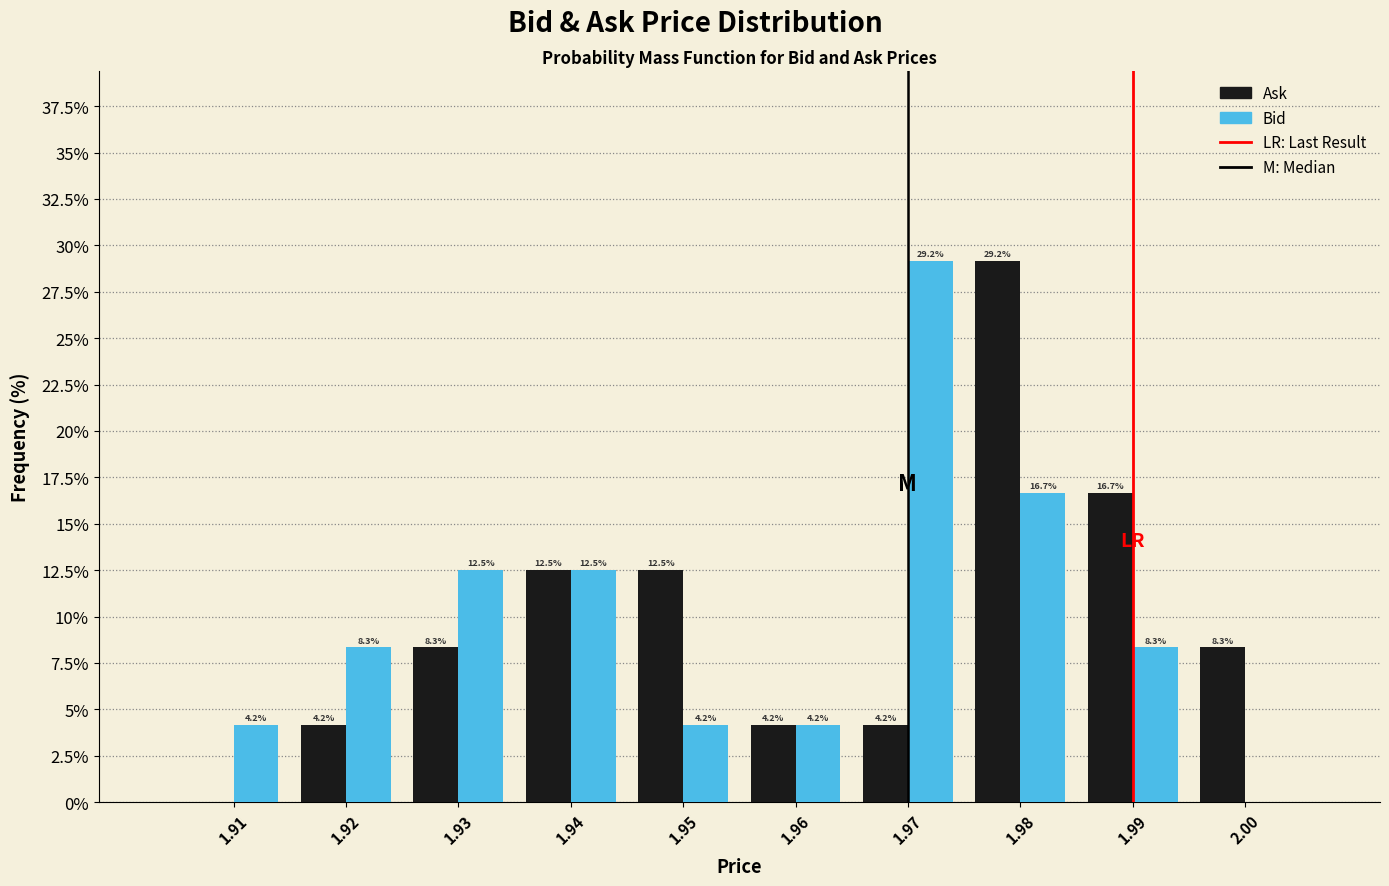

Reading left to right, transcribe all the data shown in this chart.

Ask: 1.91=0.0	1.92=4.2	1.93=8.3	1.94=12.5	1.95=12.5	1.96=4.2	1.97=4.2	1.98=29.2	1.99=16.7	2.00=8.3
Bid: 1.91=4.2	1.92=8.3	1.93=12.5	1.94=12.5	1.95=4.2	1.96=4.2	1.97=29.2	1.98=16.7	1.99=8.3	2.00=0.0